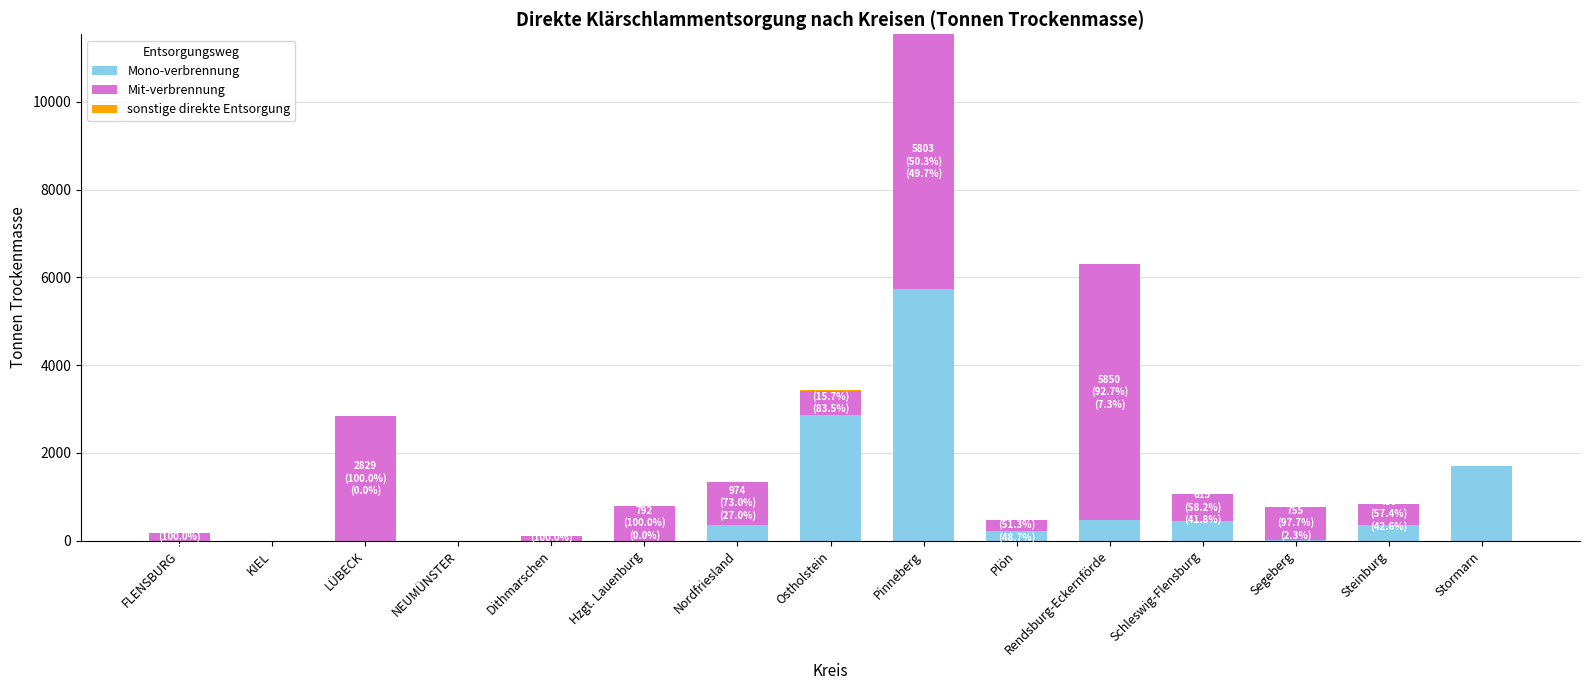

At which label does Mono-verbrennung reach its peak?

Pinneberg